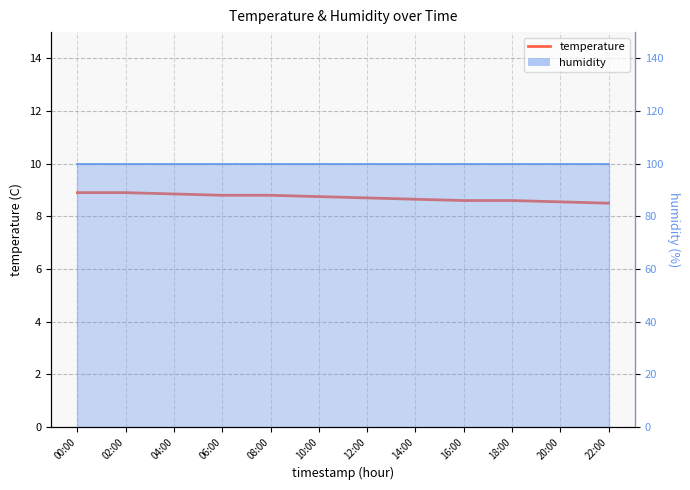

Rank the categories by value from highest to lowest.

00:00, 02:00, 04:00, 06:00, 08:00, 10:00, 12:00, 14:00, 16:00, 18:00, 20:00, 22:00